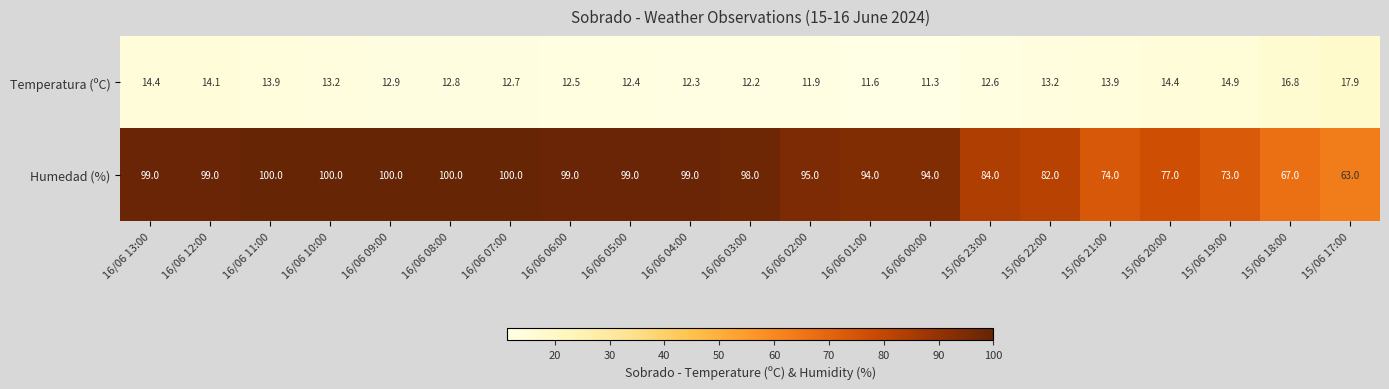

Which category has the lowest value in the Humedad (%) series?

15/06 17:00